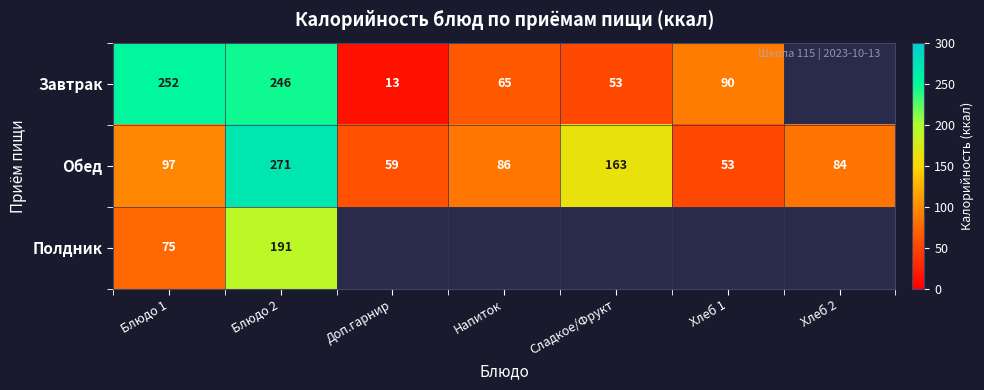

What is the sum of the Обед values at Напиток and Хлеб 2?

170